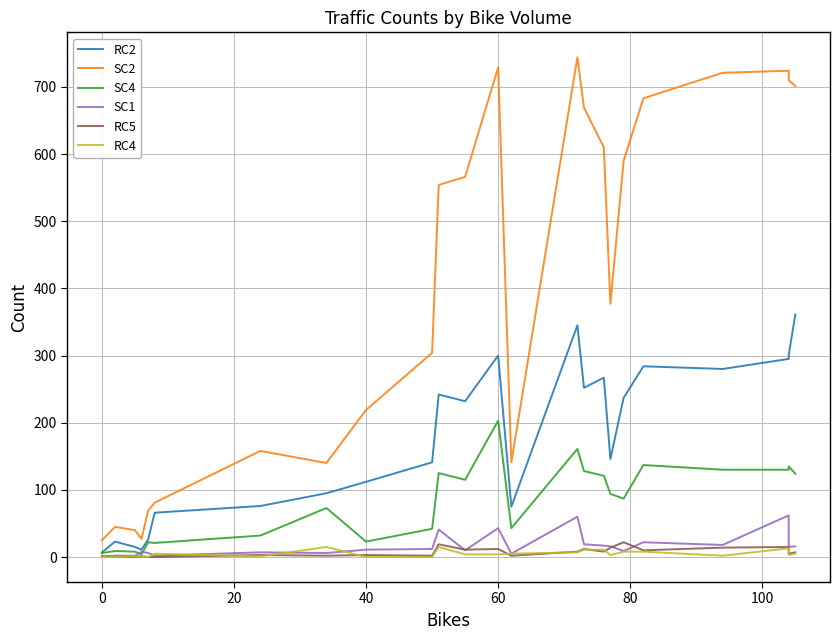

What is the sum of all SC4 values?

1973